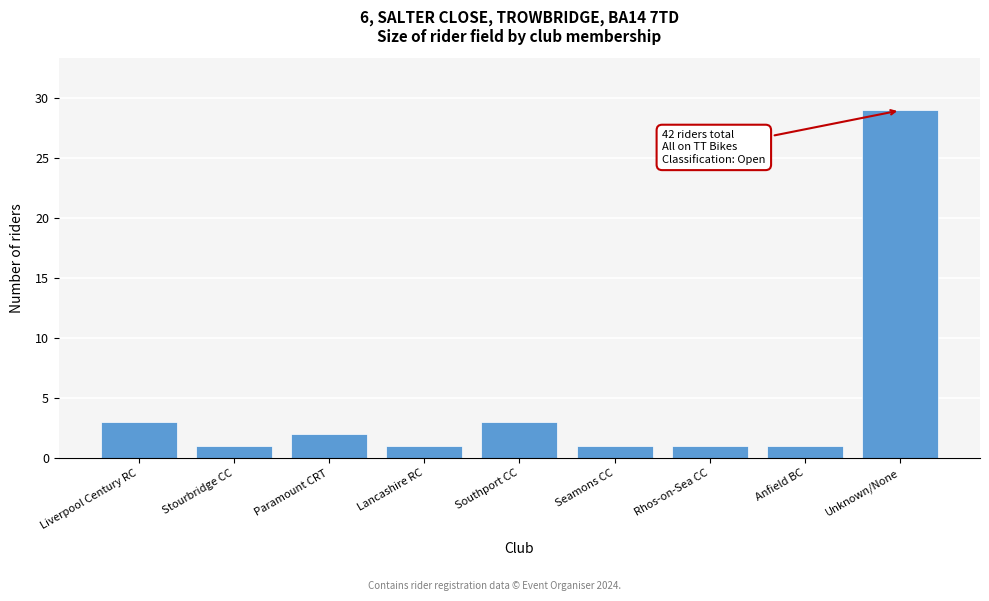

Reading left to right, transcribe all the data shown in this chart.

Liverpool Century RC=3	Stourbridge CC=1	Paramount CRT=2	Lancashire RC=1	Southport CC=3	Seamons CC=1	Rhos-on-Sea CC=1	Anfield BC=1	Unknown/None=29